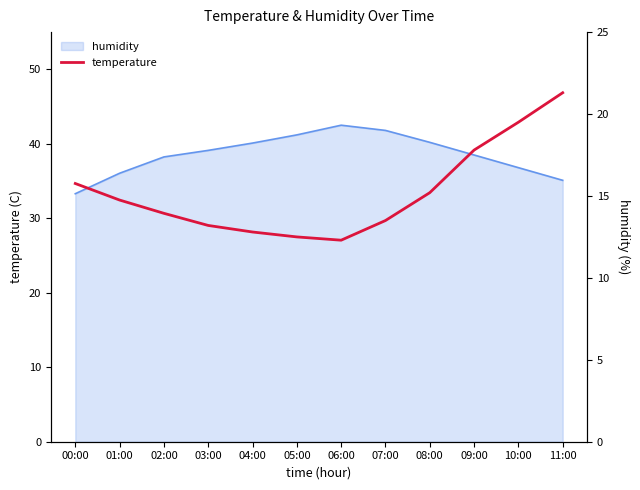

What is the minimum value shown in the chart?

12.3